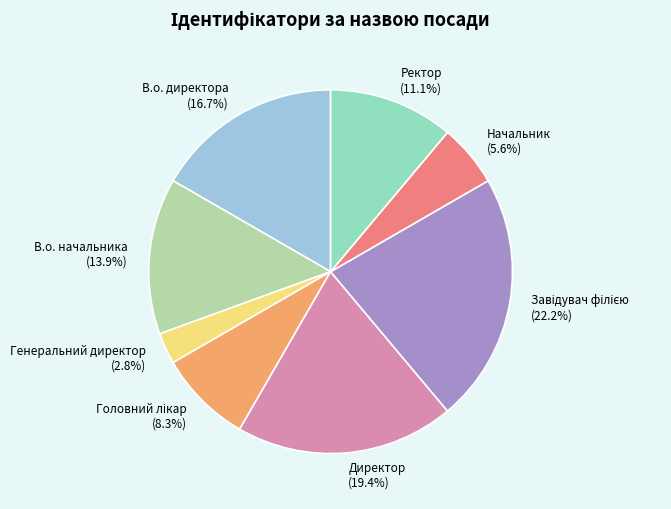

How many segments does this pie chart have?

8